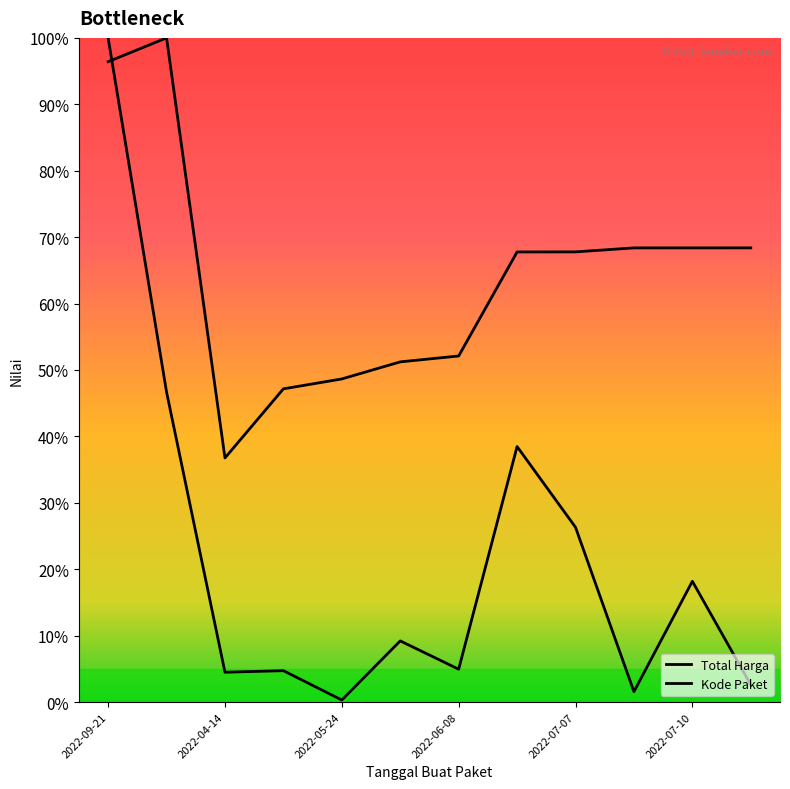

Count the number of data series in this chart.

2